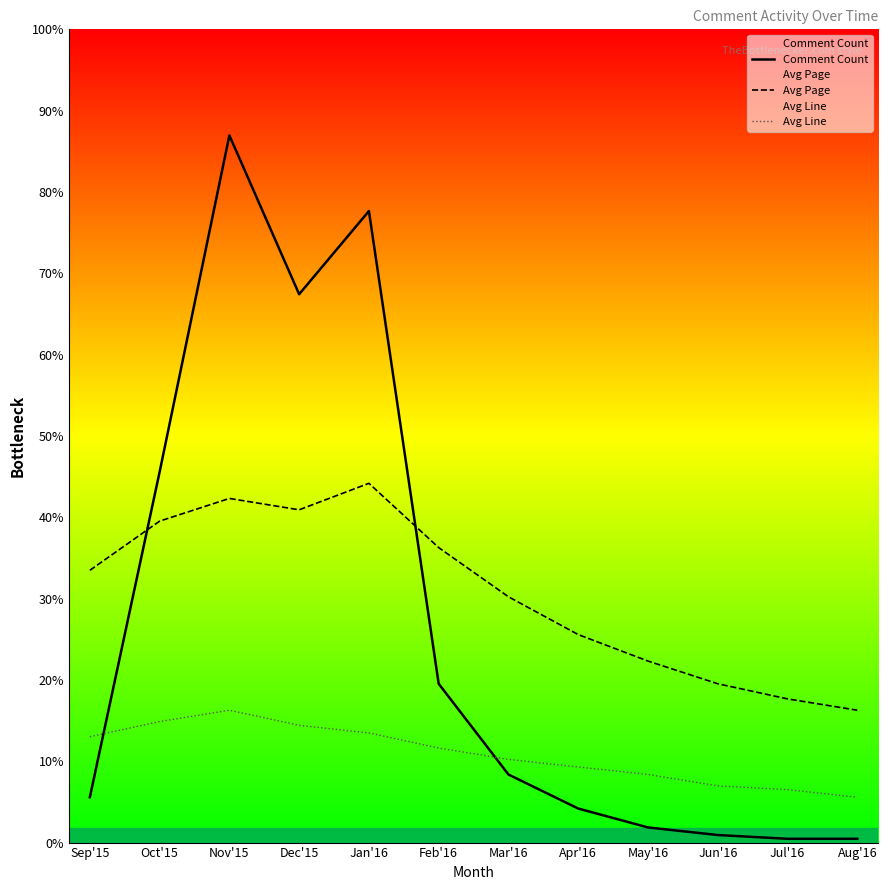

What is the label of the 12th point from the left?

Aug'16